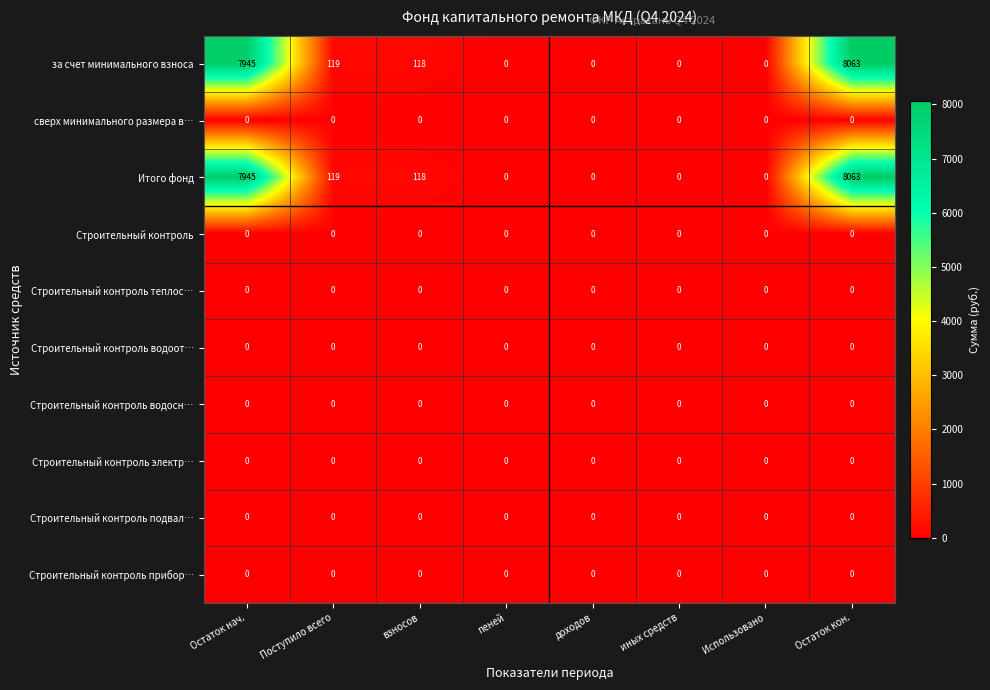

What is the difference between the highest and lowest values at Поступило всего?

119